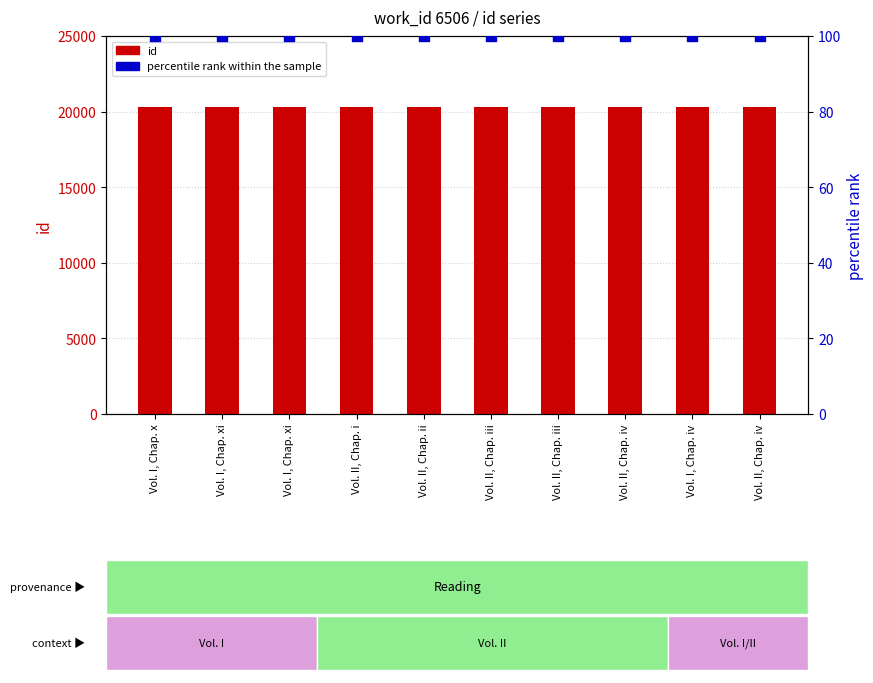

At how many categories does at least one series exceed 13072?

10